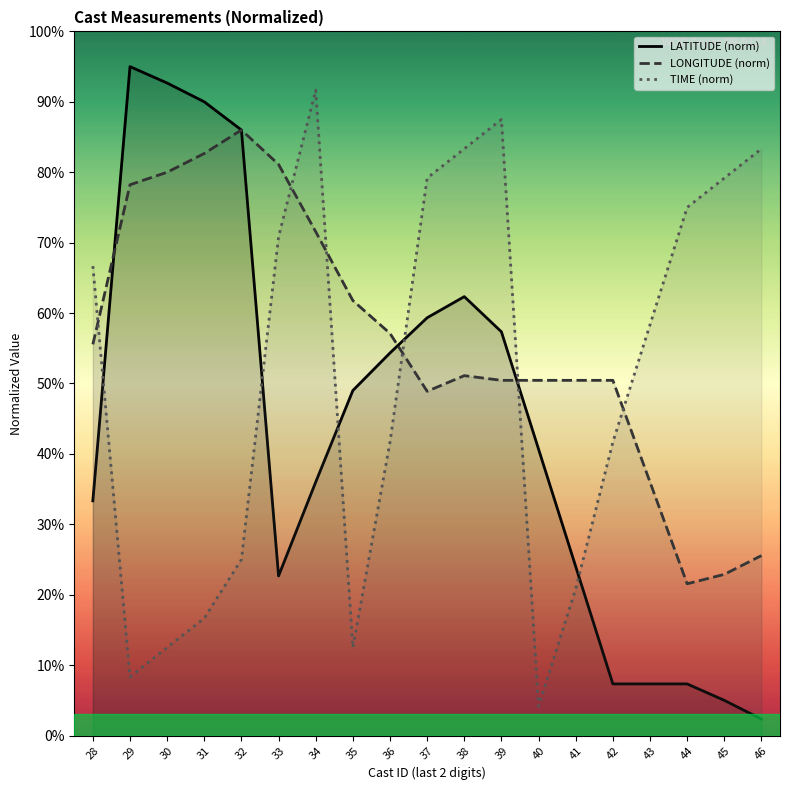

Does the chart have visible grid lines?

No